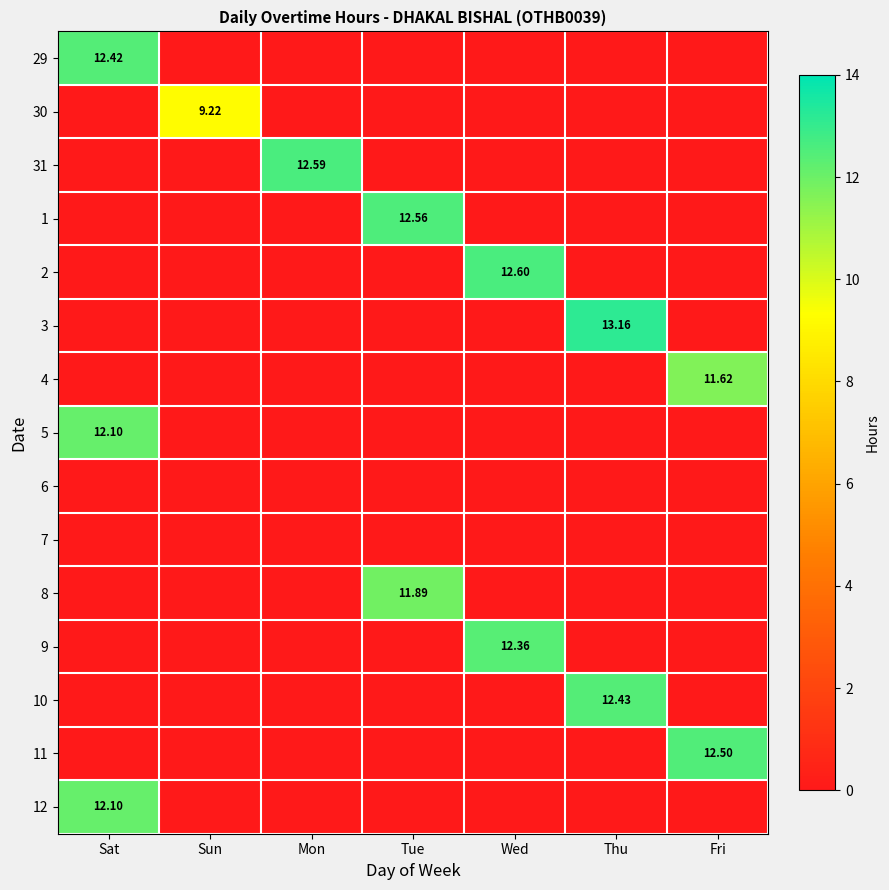

The 1 series shows 0.0 at Thu. True or false?

True